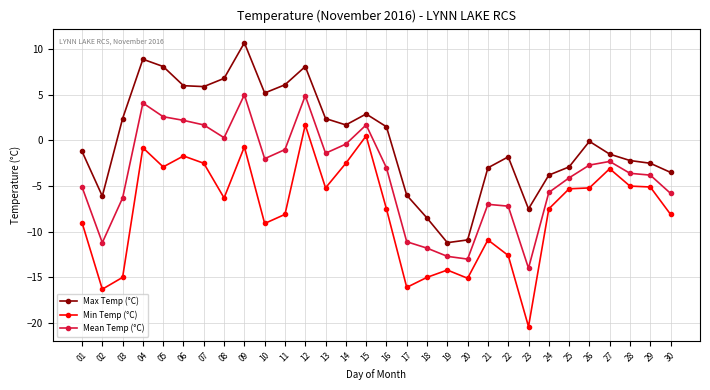

True or false: Max Temp (°C) and Mean Temp (°C) cross at least once.

False